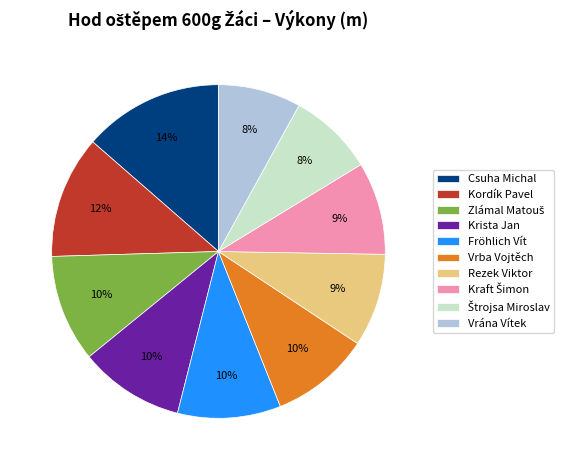

What percentage is the Fröhlich Vít slice, to the nearest percent?

10%